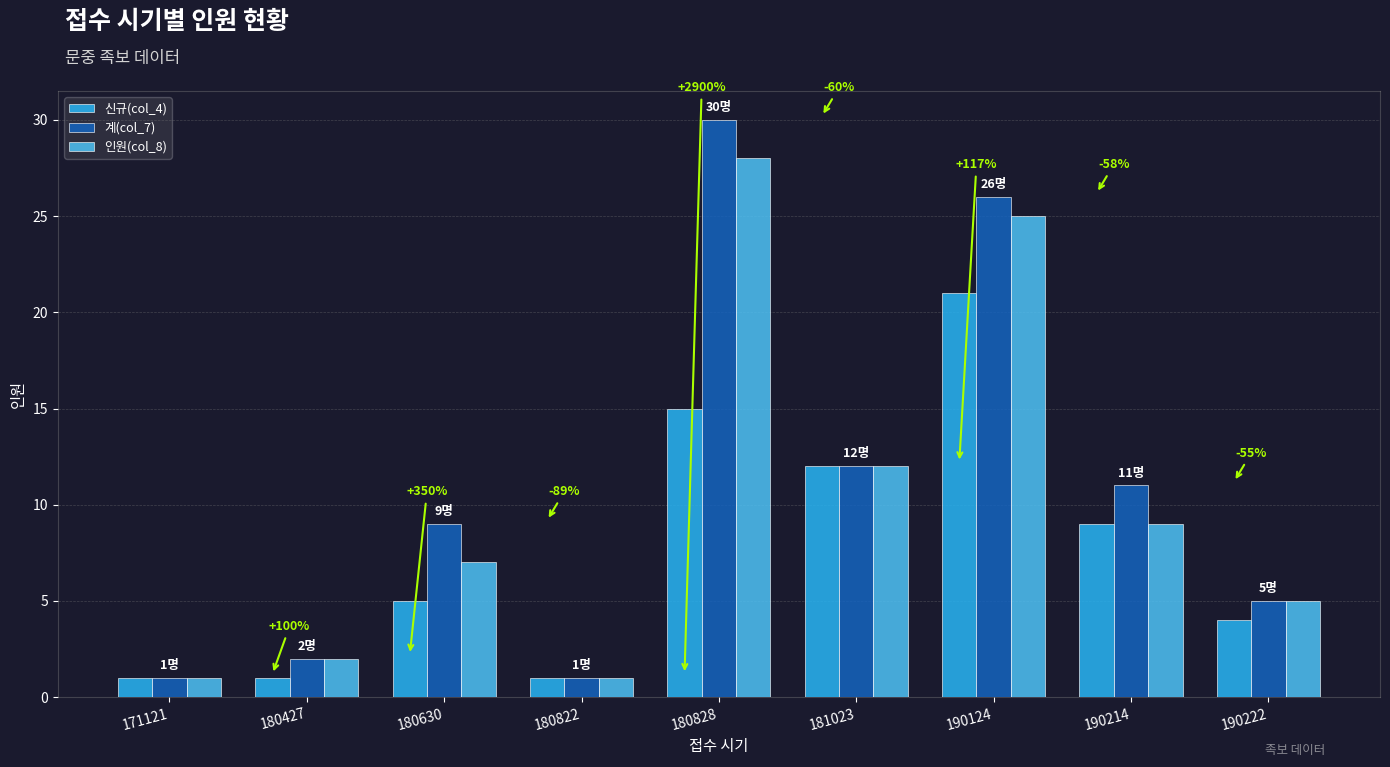

Is it true that 신규(col_4) equals 12 at 181023?

True